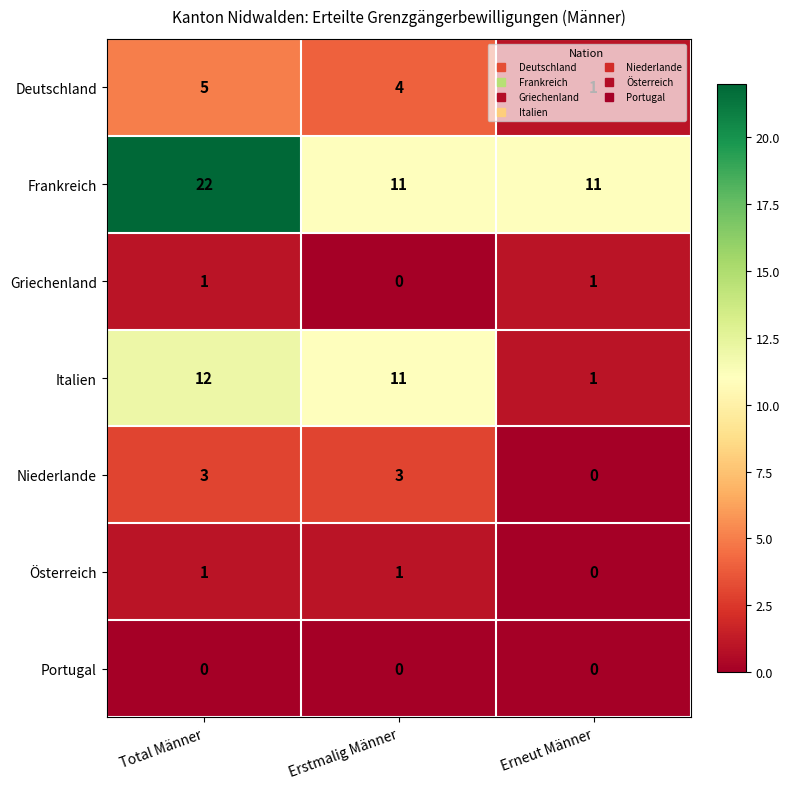

The value of Italien at Erneut Männer is 1. True or false?

True